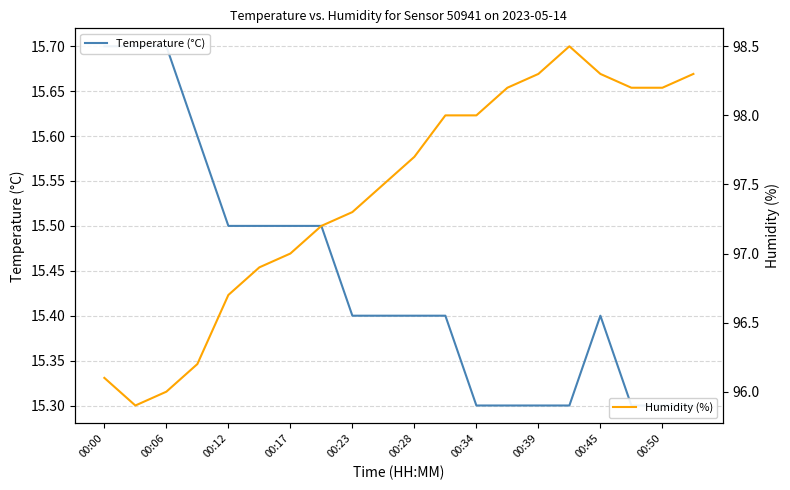

Which series has the largest range (max minus min)?

Humidity (%)